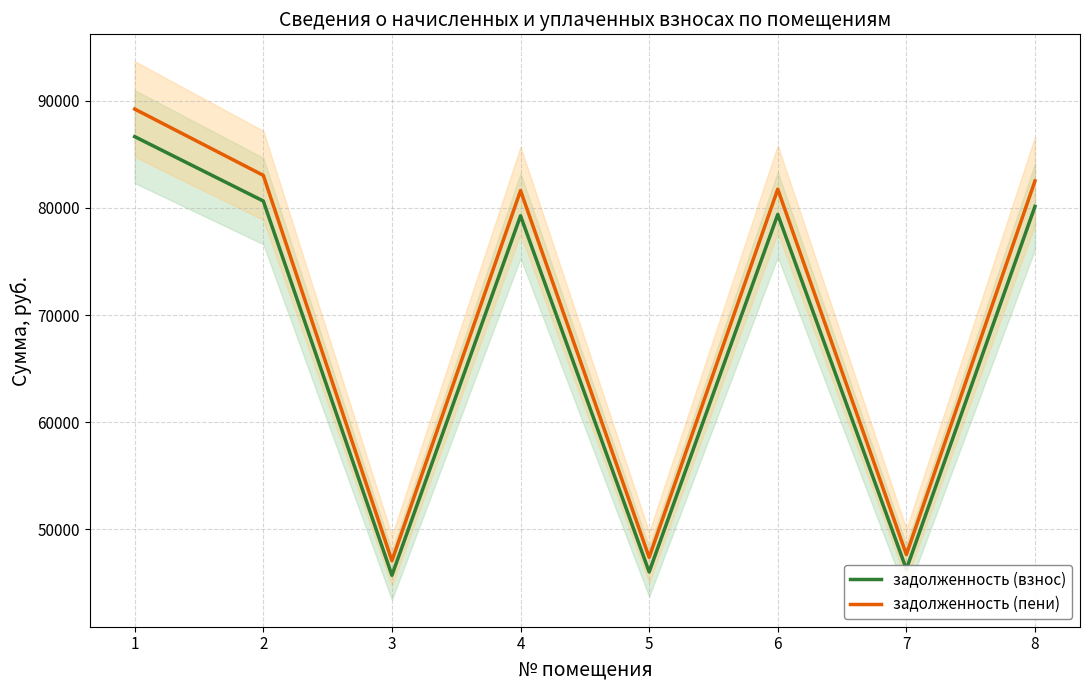

What are all the series names shown in the legend?

задолженность (взнос), задолженность (пени)